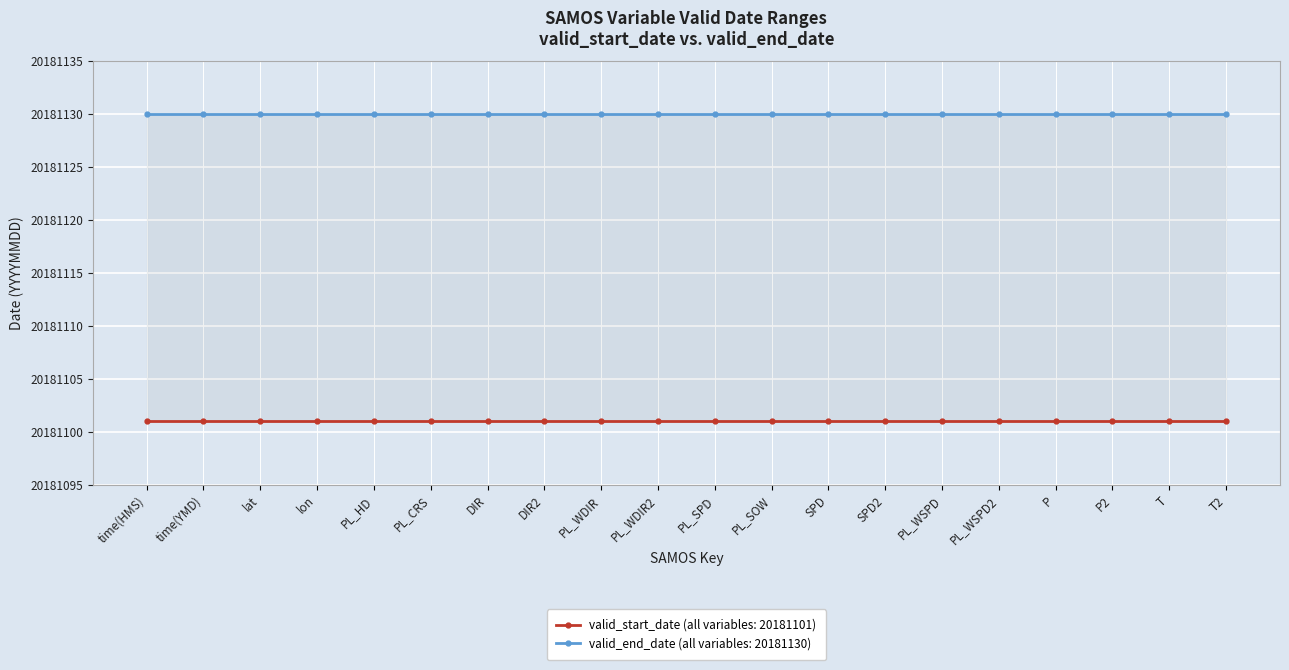

What is the sum of the SAMOS variable (samos key) values at DIR2 and PL_SOW?

40362202